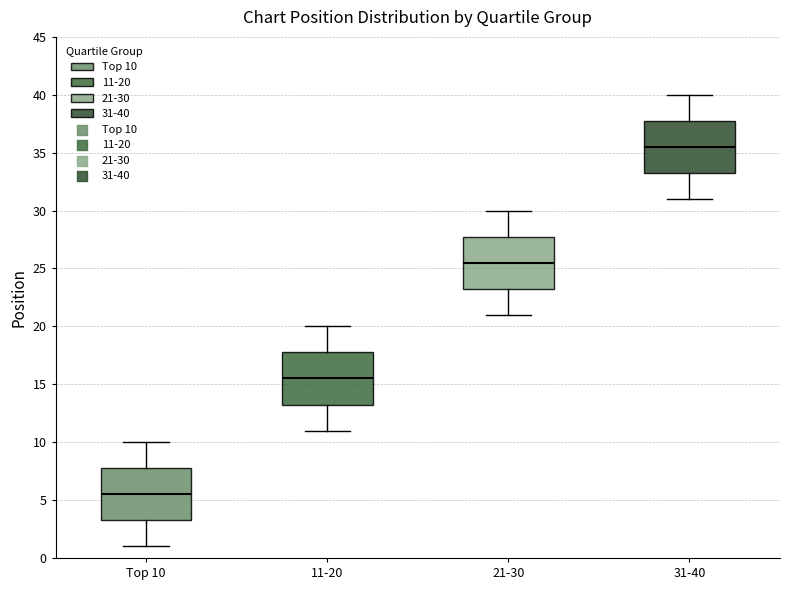

Which box's median line is the lowest?

Top 10